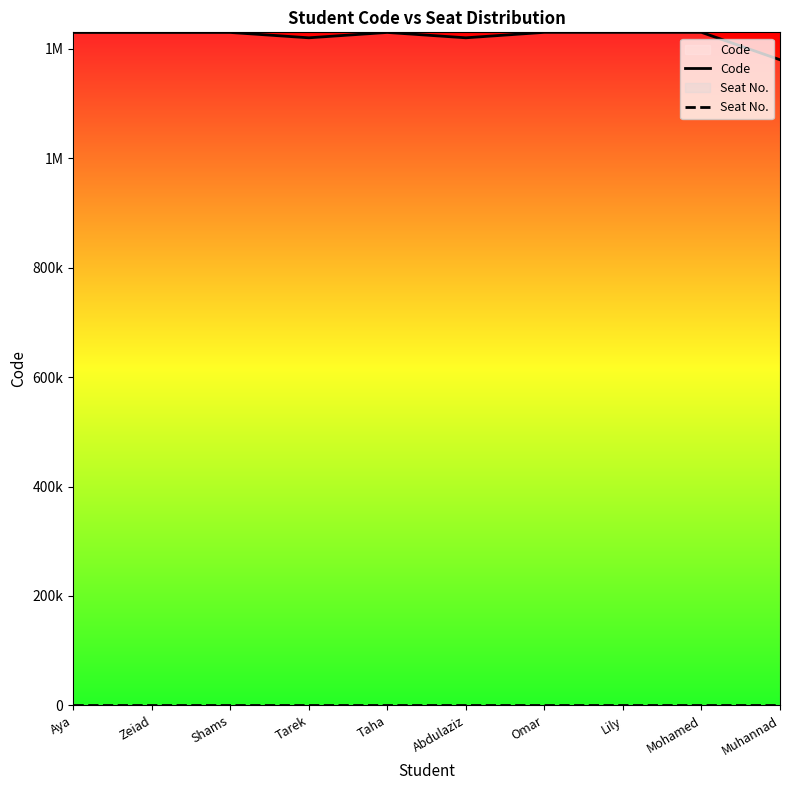

Which label corresponds to the smallest value in the chart?

Aya